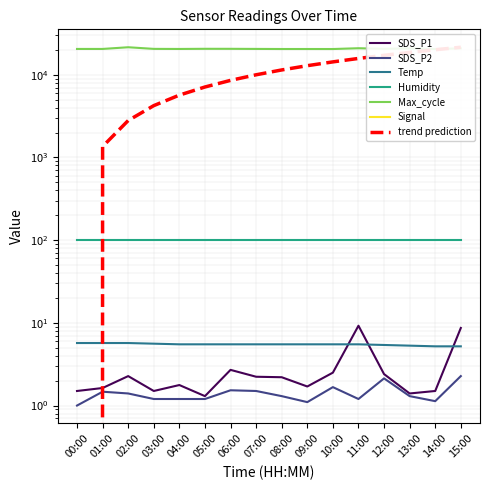

What is the label of the 10th point from the left?

09:00